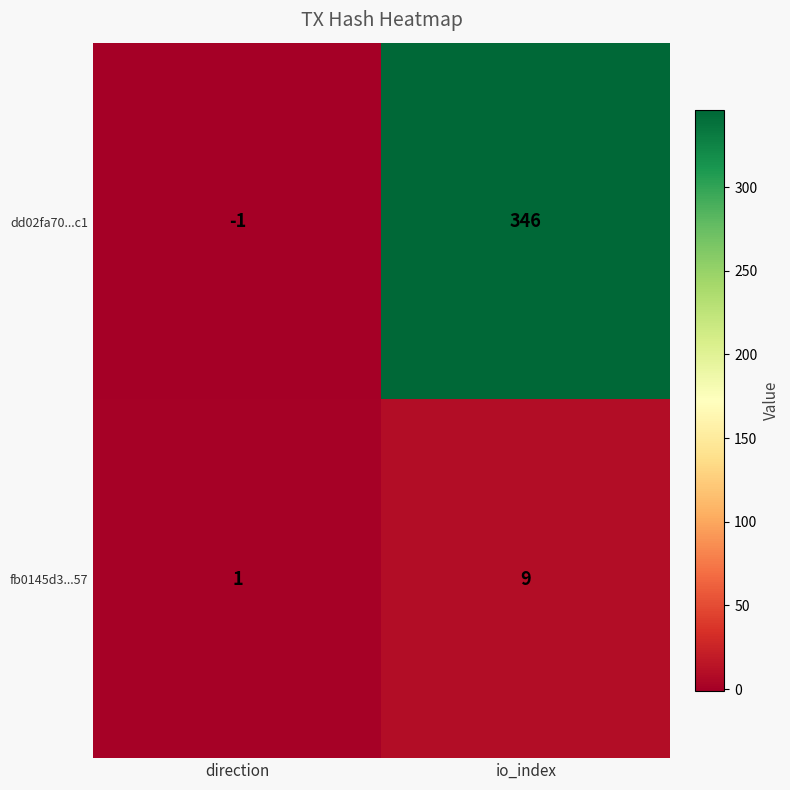

At how many categories does at least one series exceed 214?

1